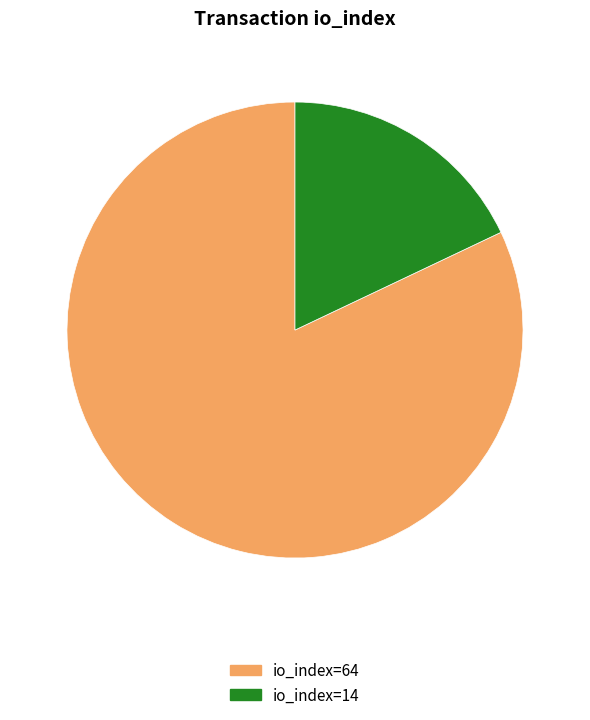

Rank the categories by value from highest to lowest.

io_index=64, io_index=14